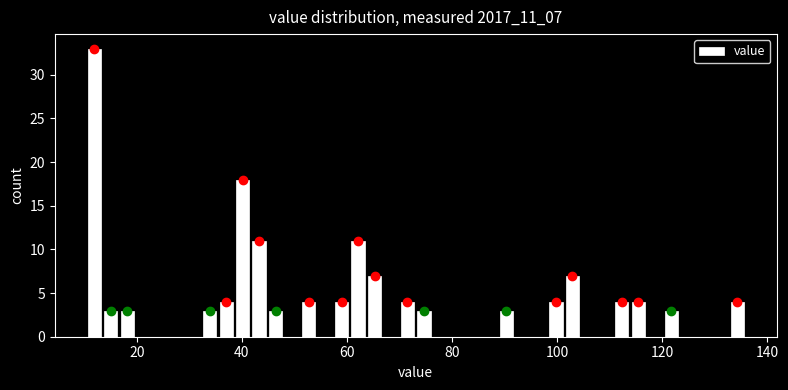

Read against the x-axis, roughly where is the centre of the tallest bar?

12